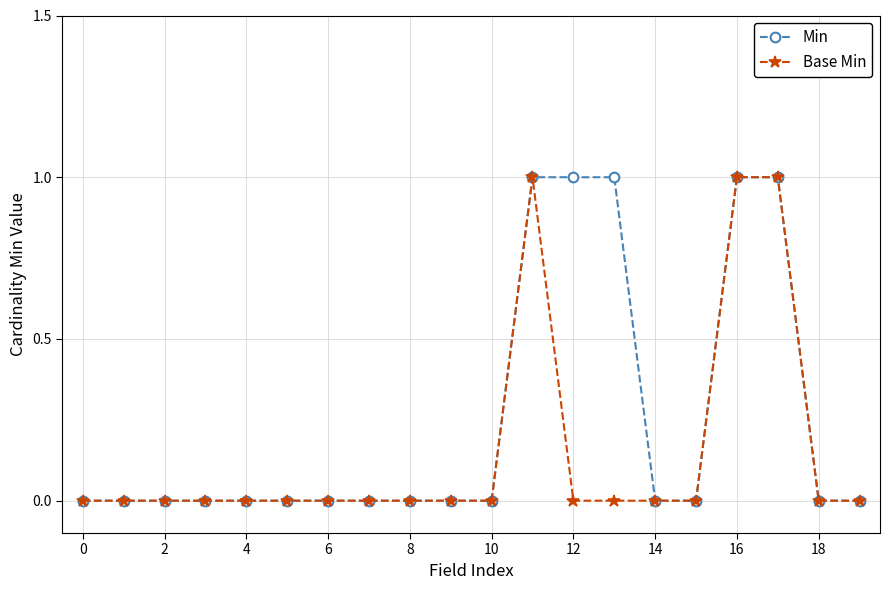

What is the highest value of the Min series?

1